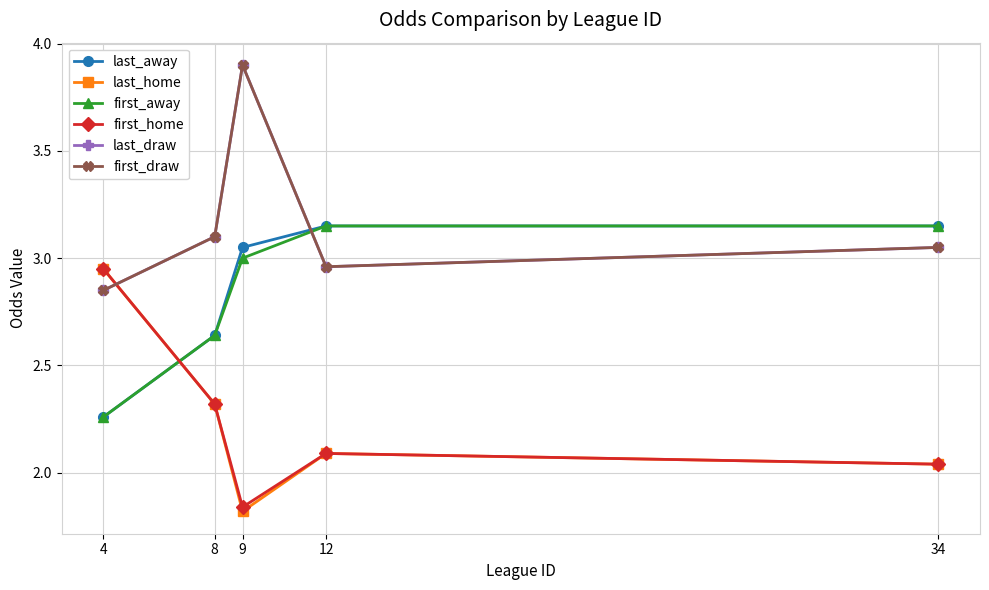

The last_away series shows 4.5 at 8. True or false?

False